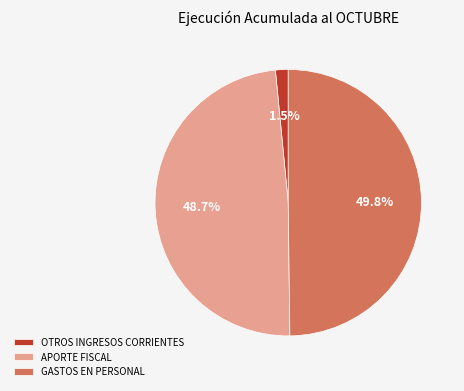

Does APORTE FISCAL account for over 50% of the chart?

No